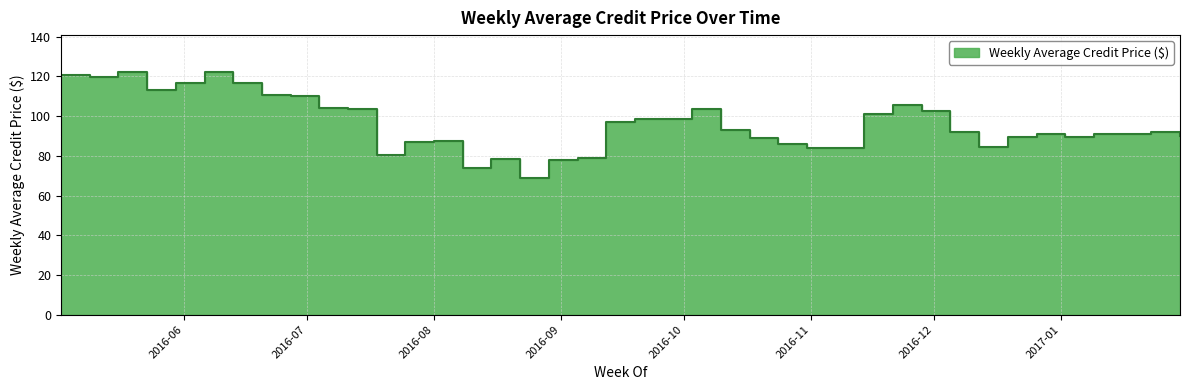

What position from the left is 2016-05-23?

4